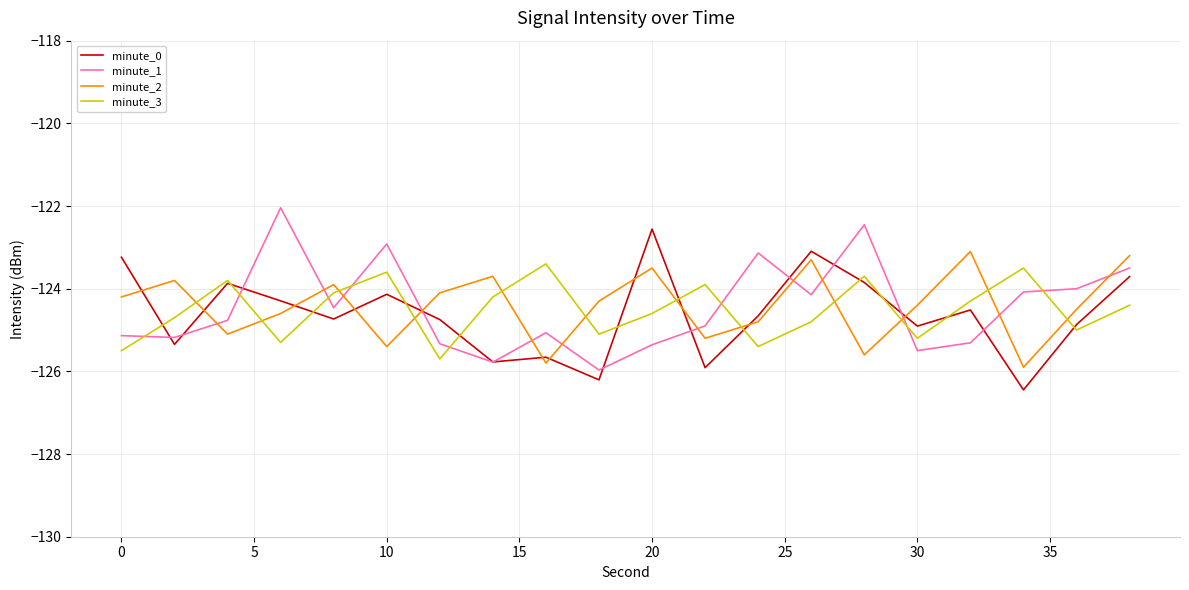

After their last crossing, which series has the higher values: minute_0 or minute_3?

minute_0